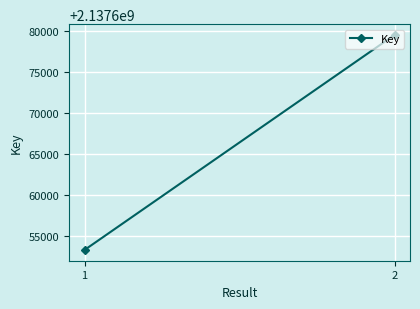

List the labels in order of value, smallest first.

1, 2